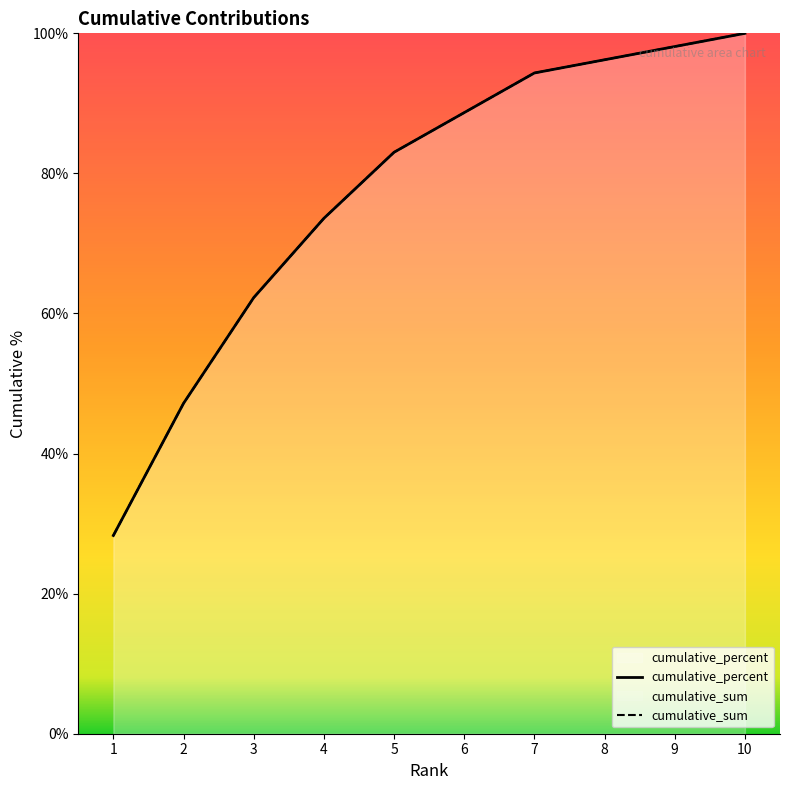

Rank the categories by cumulative_sum value from highest to lowest.

10, 9, 8, 7, 6, 5, 4, 3, 2, 1